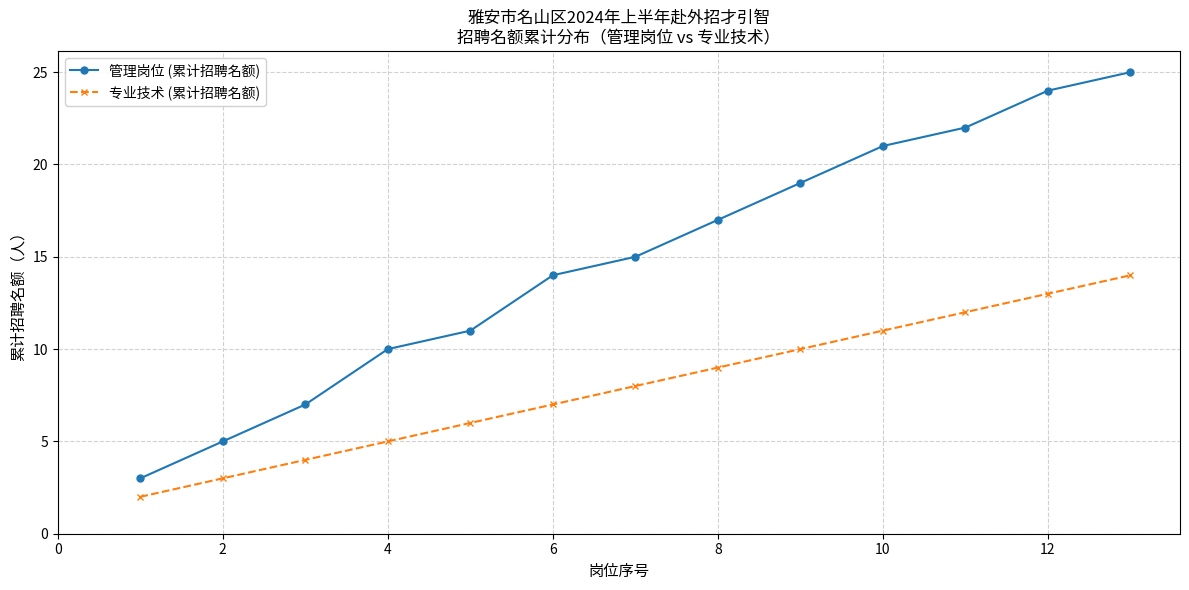

How many lines are shown in the chart?

2